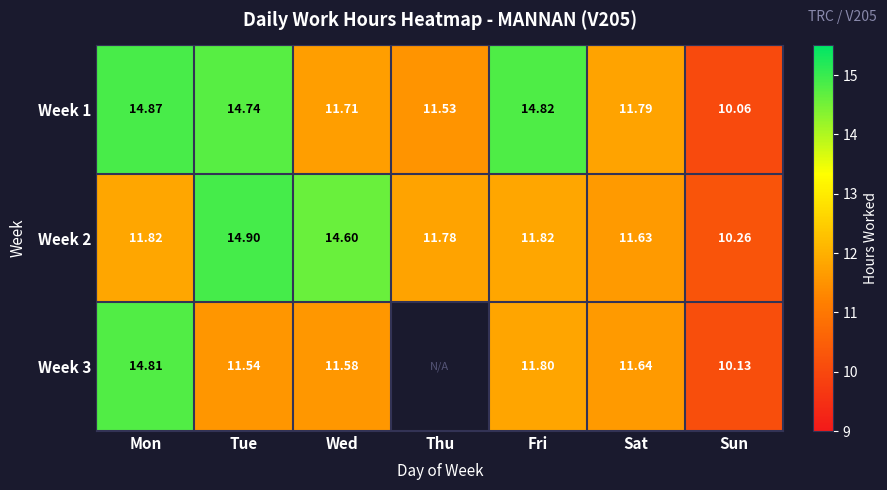

Read the Week 1 value at Sat.

11.8